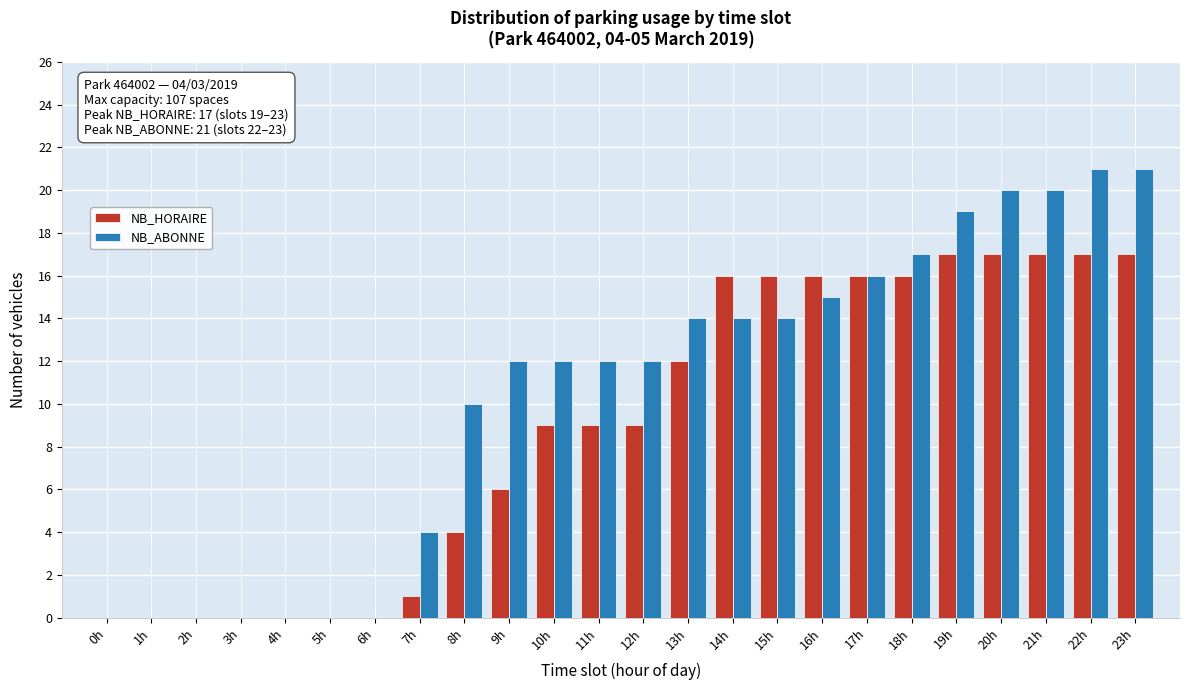

True or false: NB_HORAIRE has a value of 8 at 9h.

False